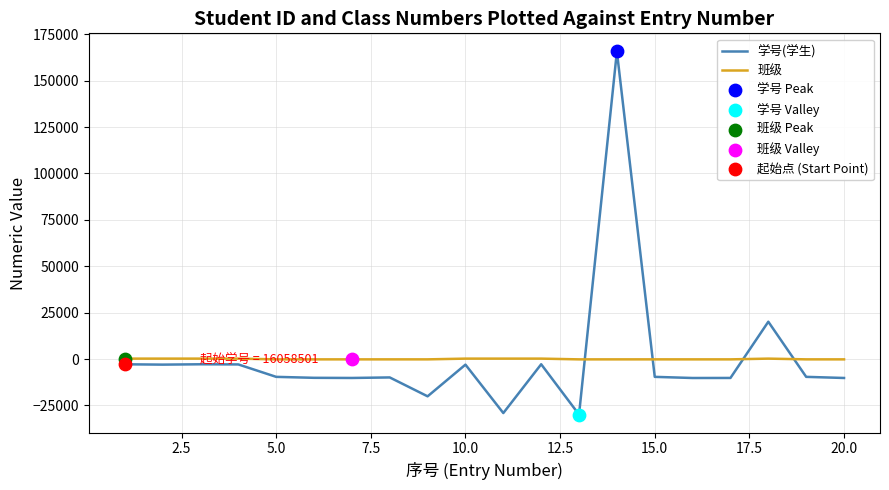

Which series ends up on top after the final intersection of 学号(学生) and 班级?

班级